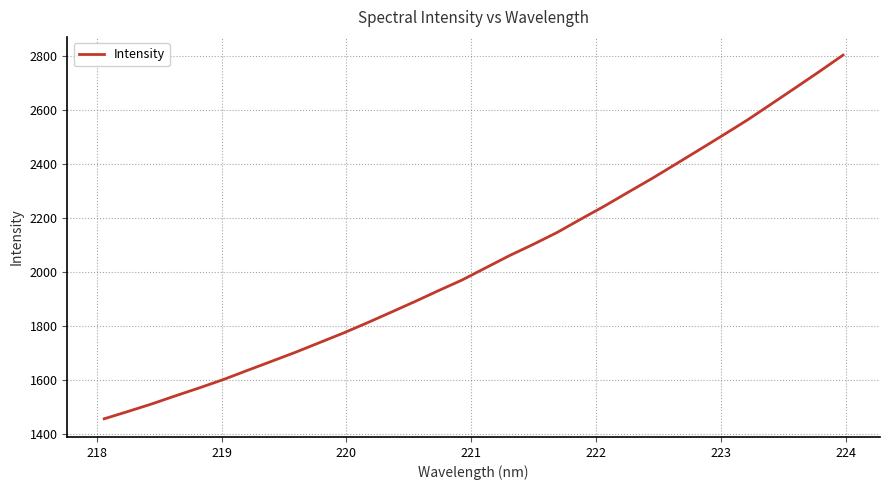

What is the difference between the maximum and minimum values?

1347.5